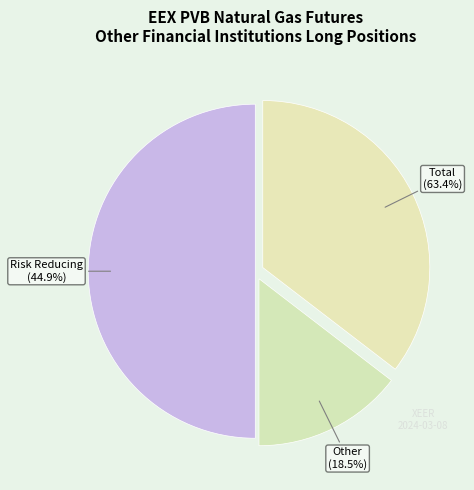

Count the number of slices in the pie.

3